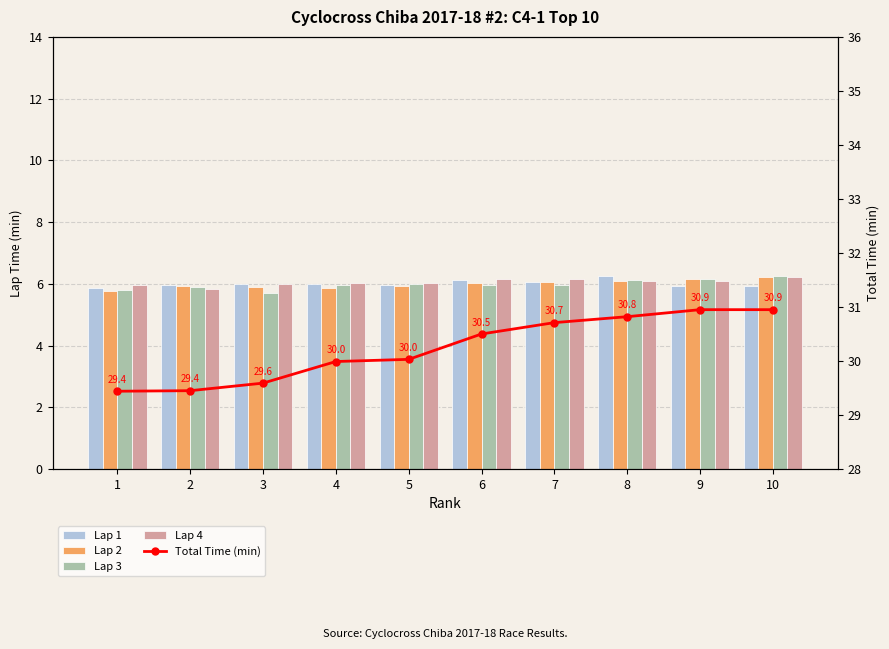

Between 2 and 8, which series saw the biggest shift?

Total Time (min)